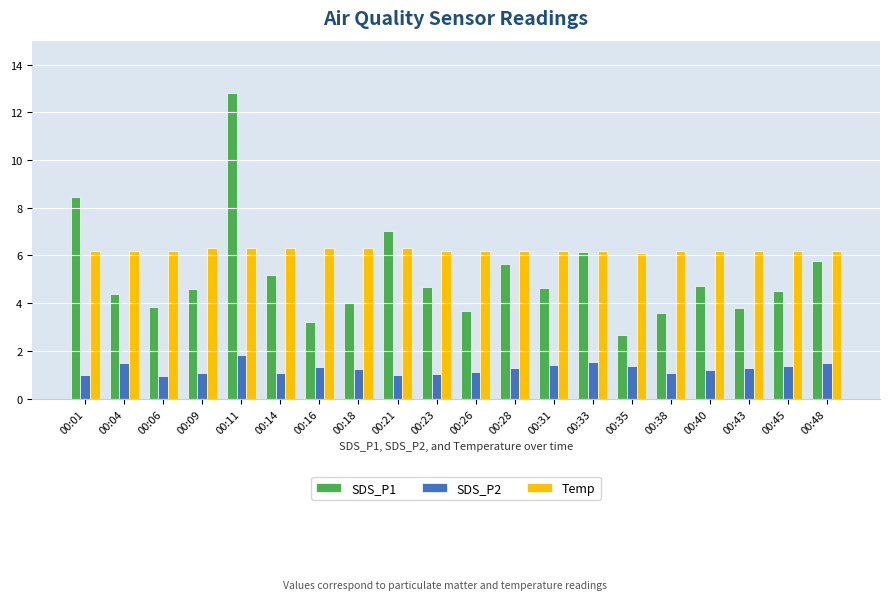

What is the highest value of the SDS_P1 series?

12.8